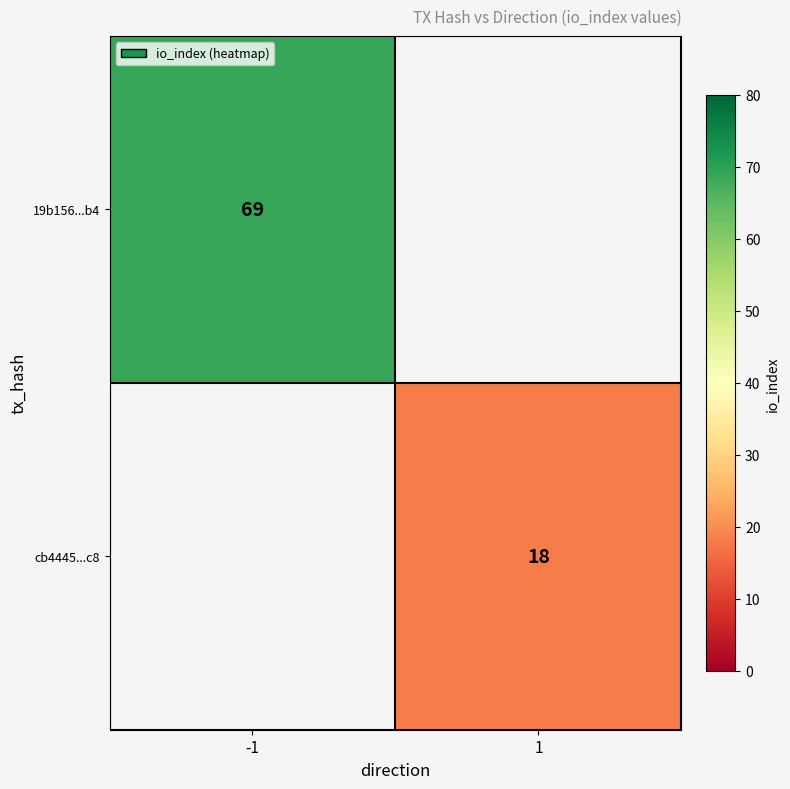

Which label corresponds to the largest value in the chart?

-1